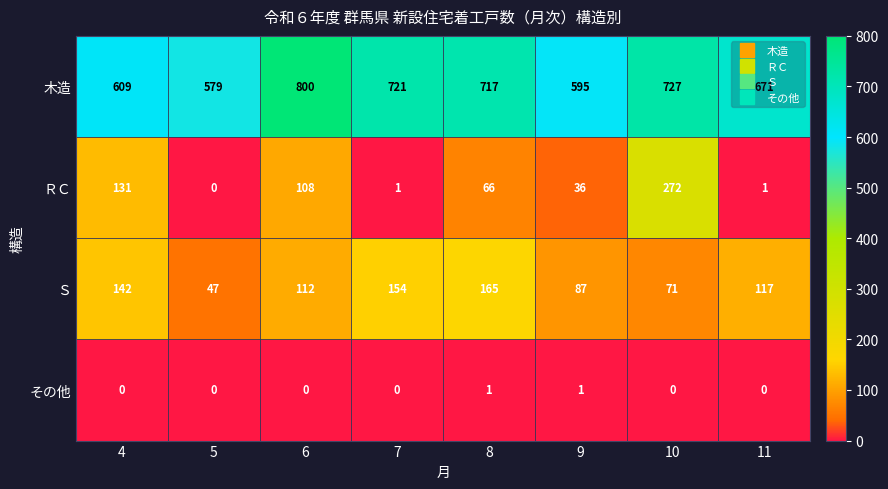

Between 5 and 9, which series saw the biggest shift?

Ｓ